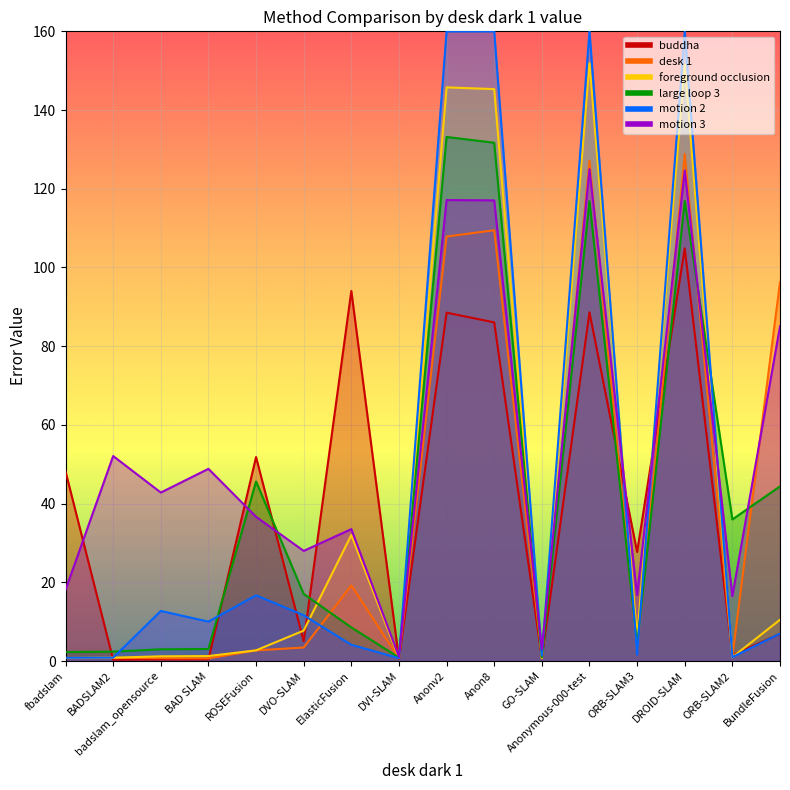

At which category does motion 3 reach its first local peak?

BADSLAM2